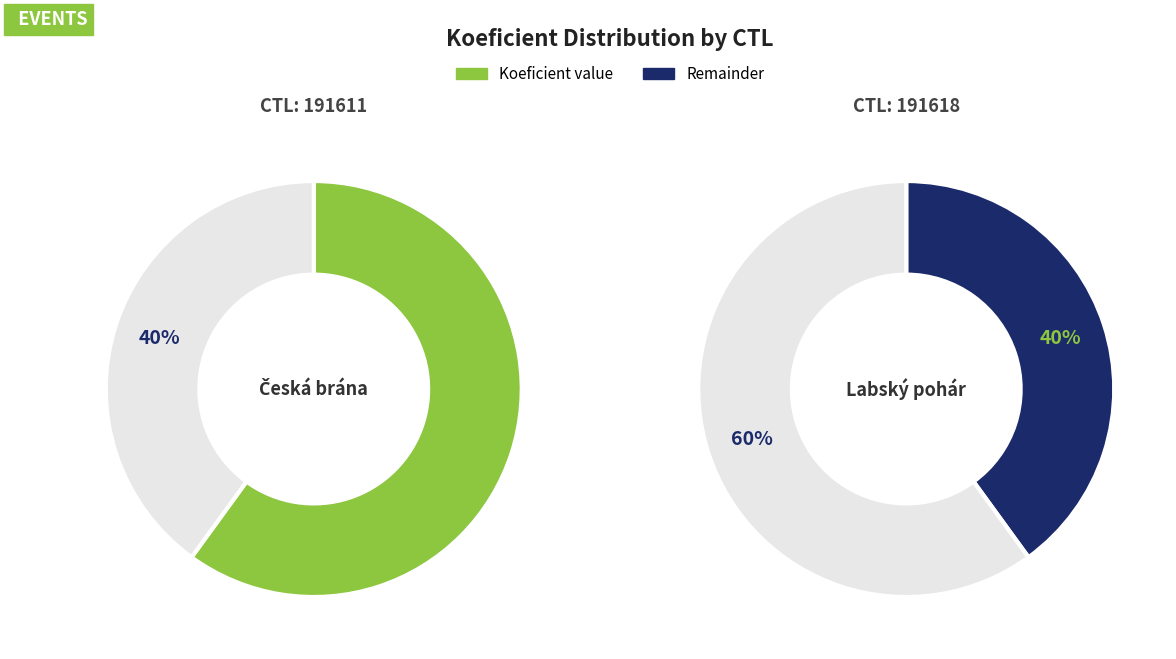

What percentage is the 191618 slice, to the nearest percent?

40%